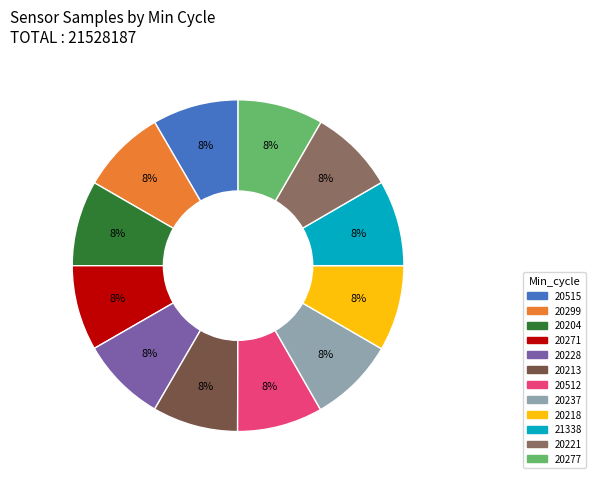

What percentage is the 20277 slice, to the nearest percent?

8%